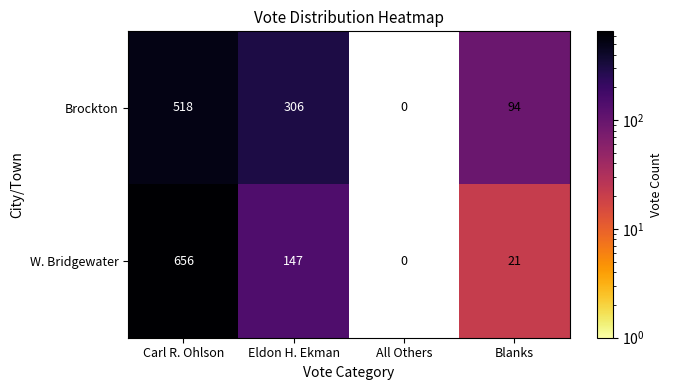

At how many categories does at least one series exceed 500?

1